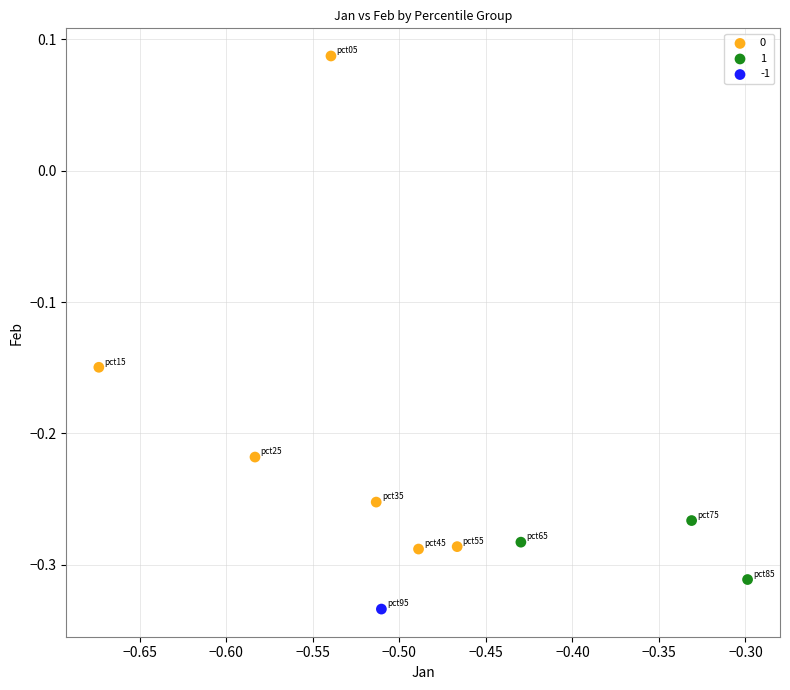

Which series reaches the maximum Y coordinate?

0